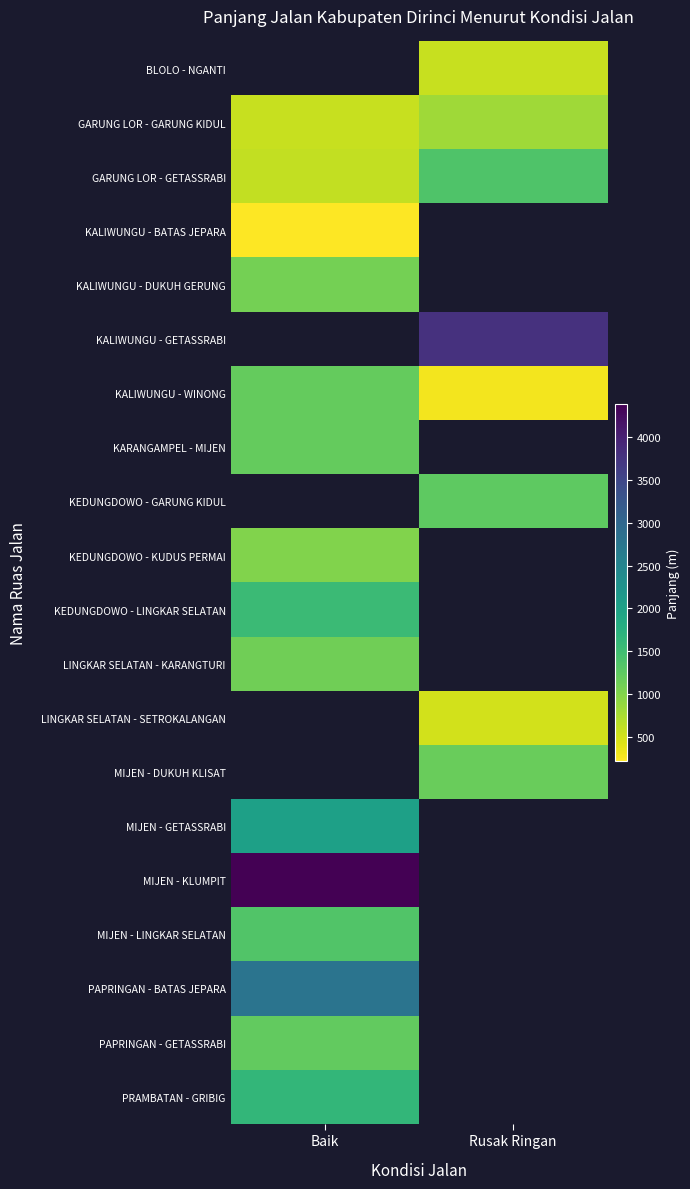

Between Rusak Ringan and Baik, which is larger?

Baik